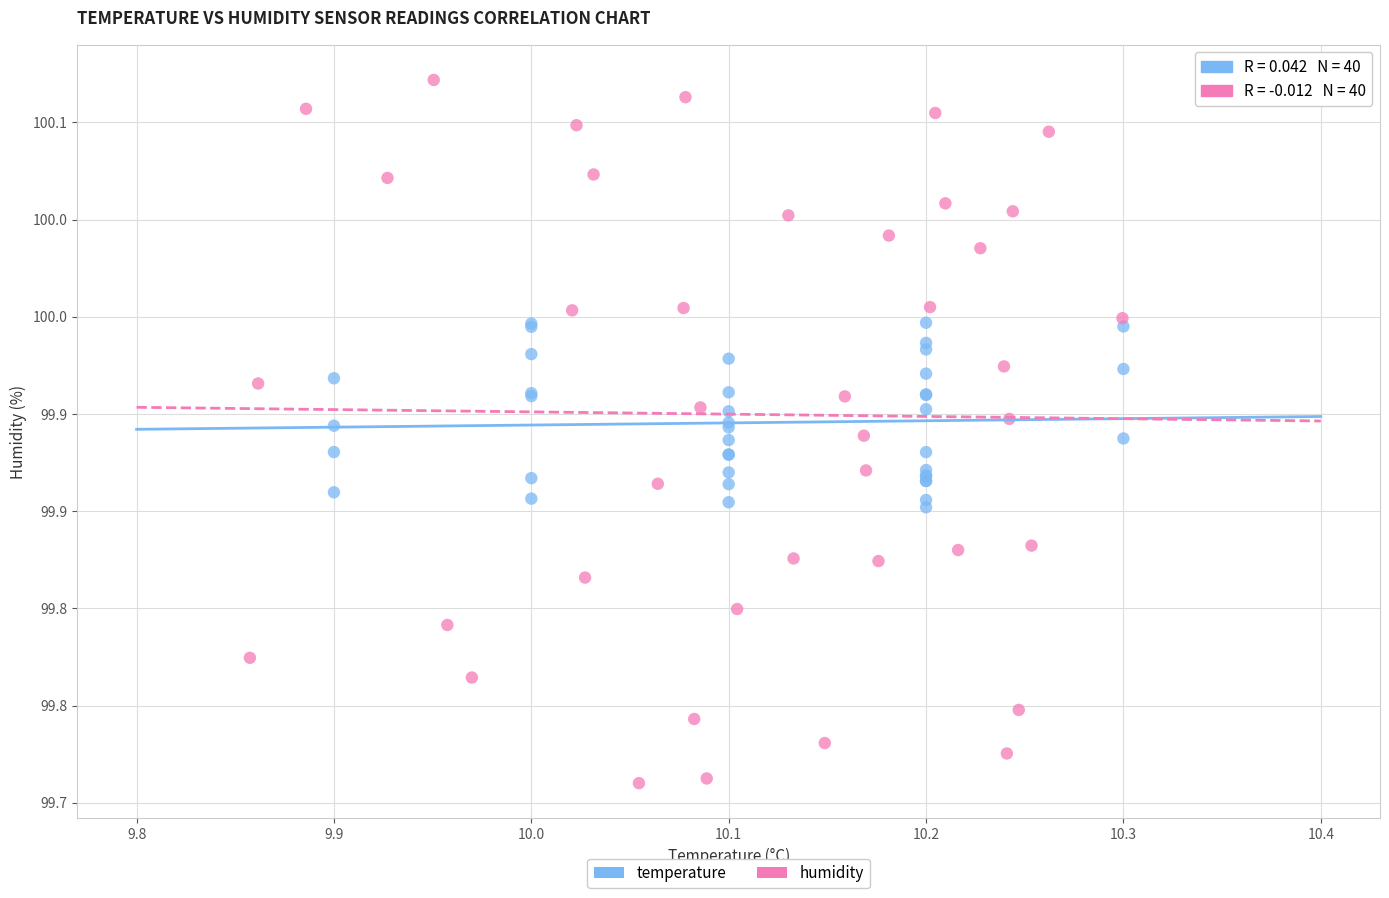

Which series contains the lowest Y value?

humidity